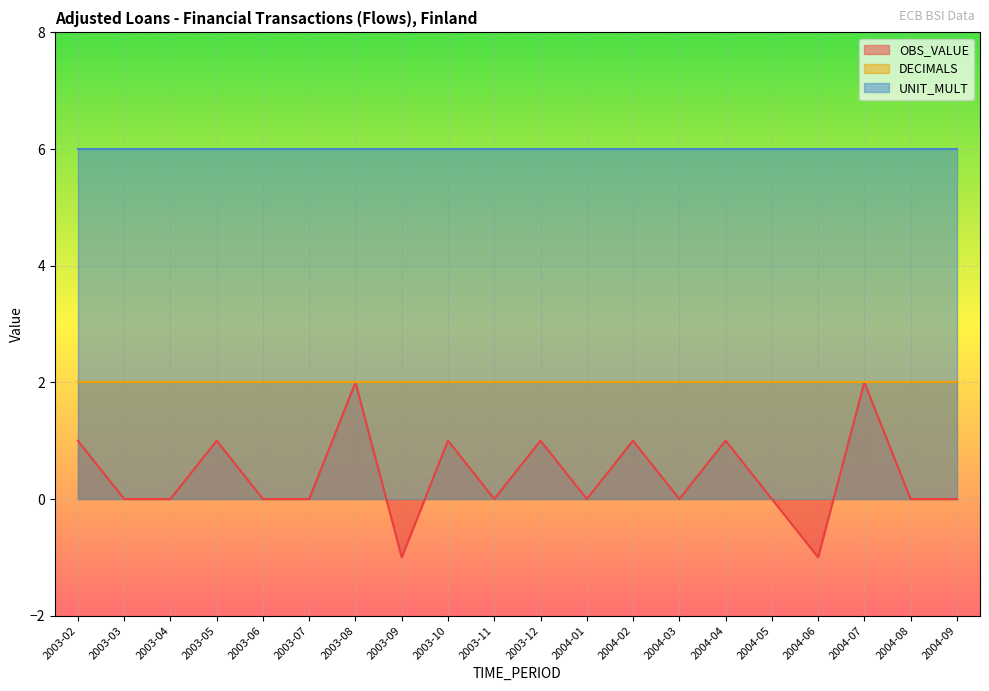

Count the number of data series in this chart.

3